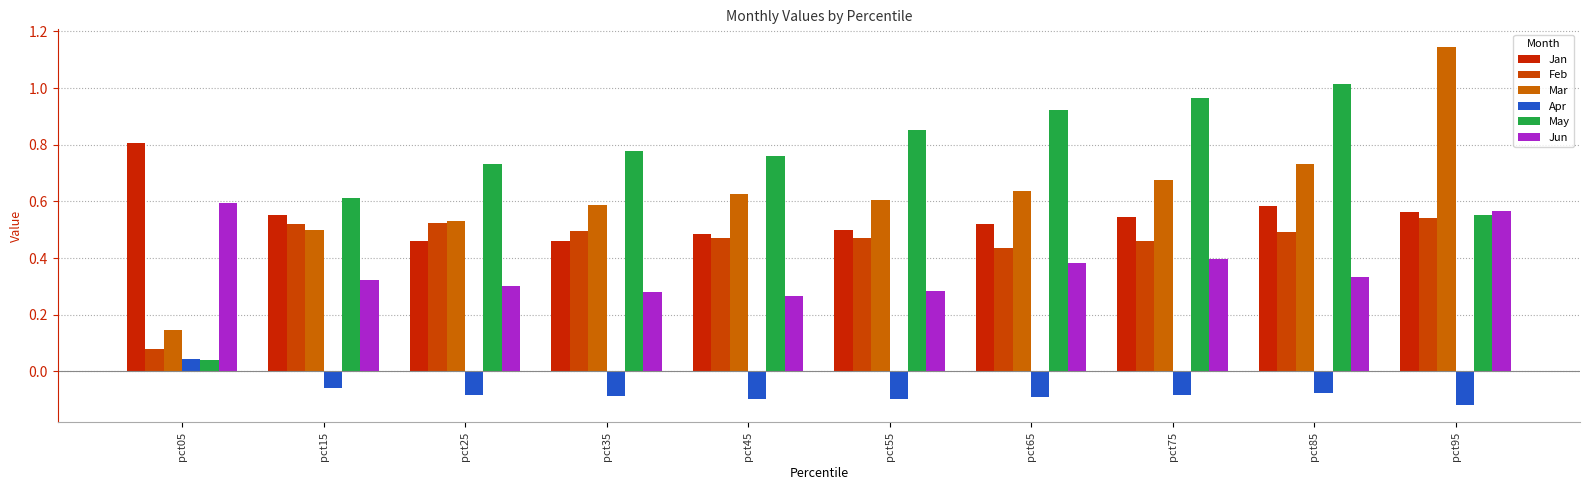

Reading right to left, list all the values displayed in this chart.

Jan: 0.6	0.6	0.5	0.5	0.5	0.5	0.5	0.5	0.6	0.8
Feb: 0.5	0.5	0.5	0.4	0.5	0.5	0.5	0.5	0.5	0.1
Mar: 1.1	0.7	0.7	0.6	0.6	0.6	0.6	0.5	0.5	0.1
Apr: -0.1	-0.1	-0.1	-0.1	-0.1	-0.1	-0.1	-0.1	-0.1	0.0
May: 0.6	1.0	1.0	0.9	0.9	0.8	0.8	0.7	0.6	0.0
Jun: 0.6	0.3	0.4	0.4	0.3	0.3	0.3	0.3	0.3	0.6